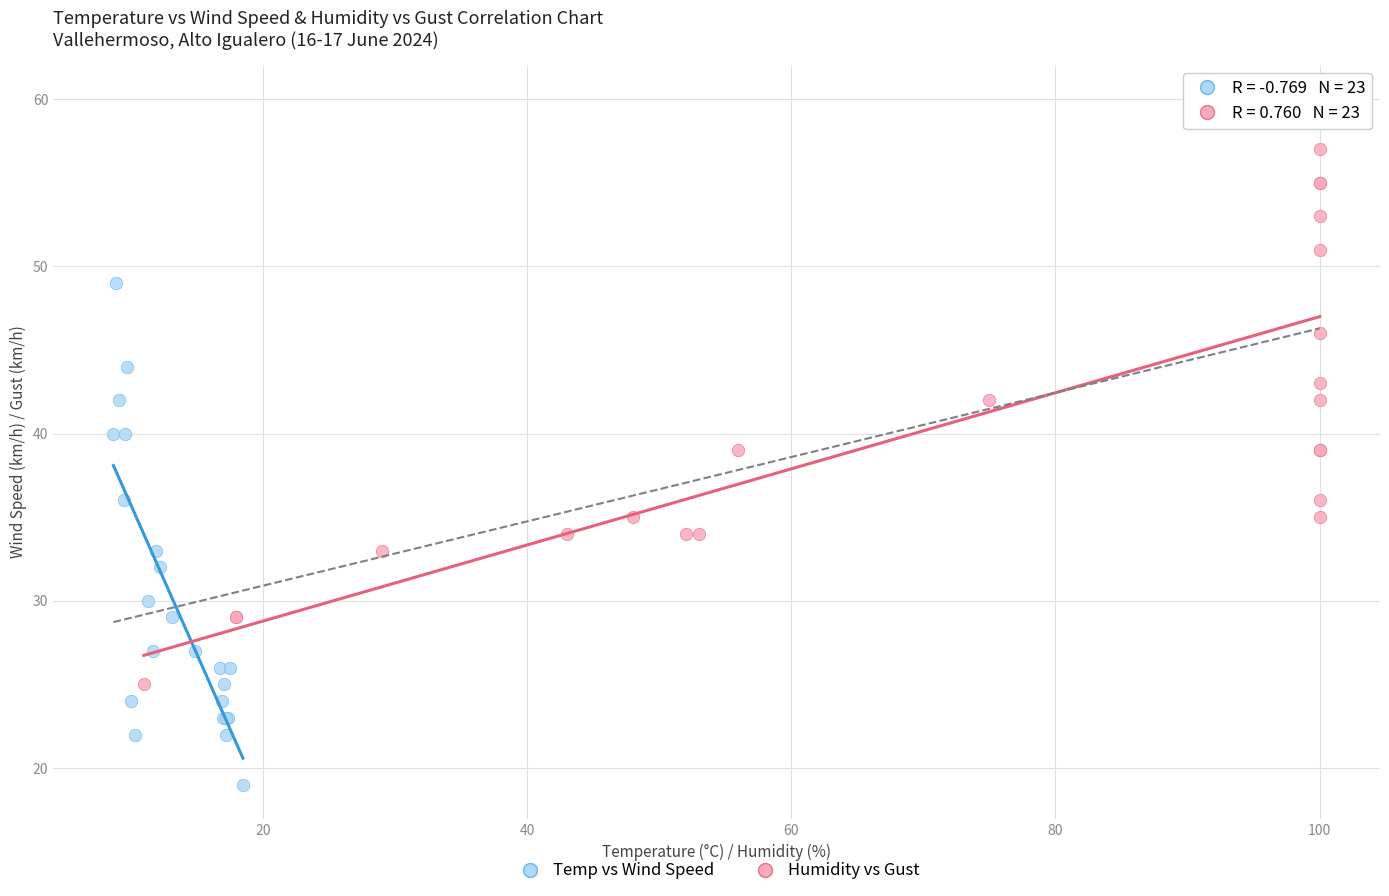

What are all the series names shown in the legend?

Temp vs Wind Speed, Humidity vs Gust